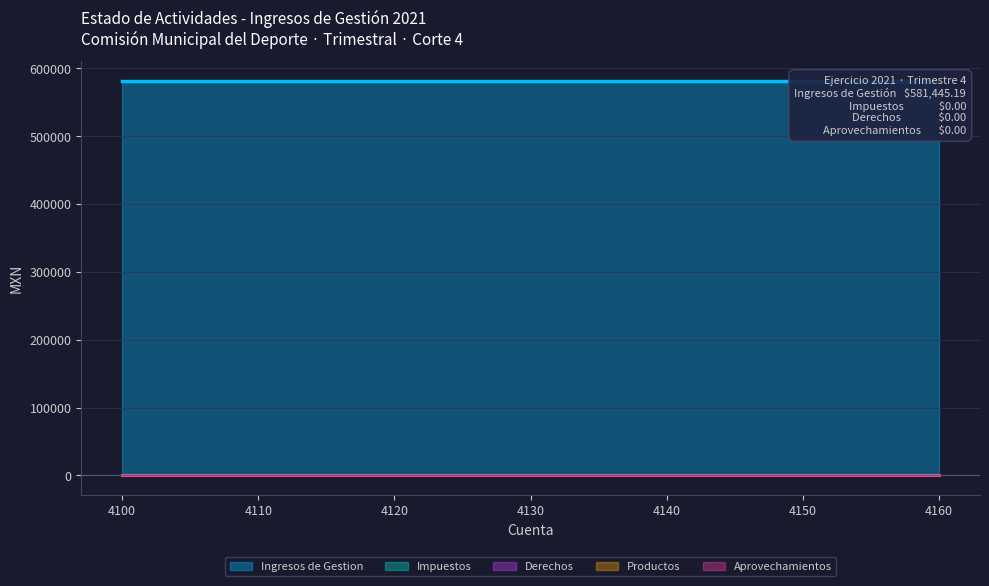

Which series has the largest total across all categories?

Ingresos de Gestion